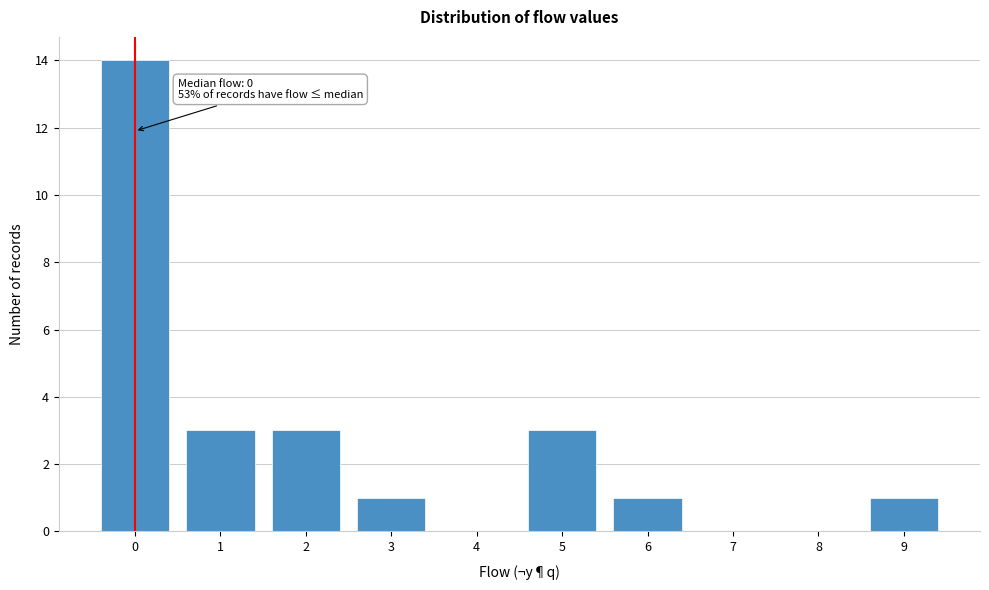

Over which range of the x-axis is the bar tallest?

-0.5 to 0.5